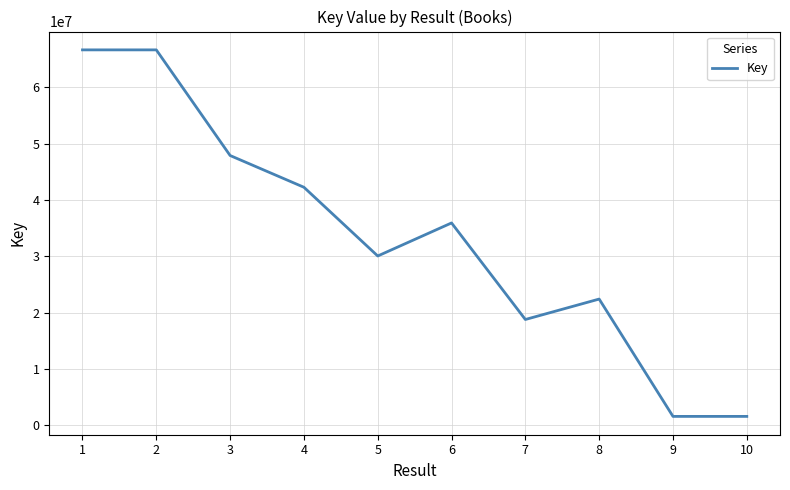

What is the difference between the second highest and second lowest values?

65119100